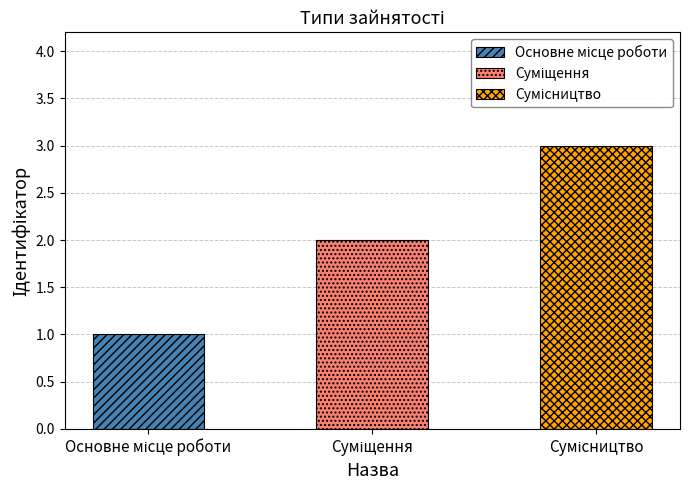

Reading left to right, extract all data points from this chart.

Основне місце роботи=1	Суміщення=2	Сумісництво=3